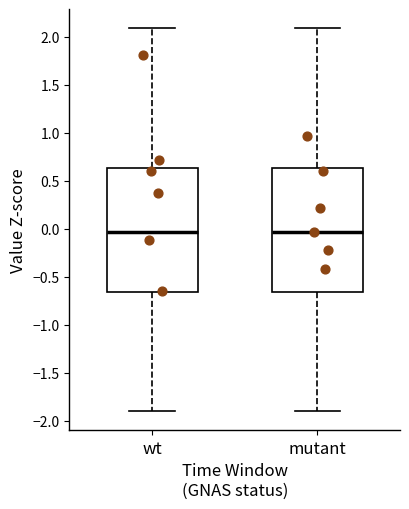

Where does the lower whisker of the box for wt end on the y-axis? The values are not printed on the chart, so give them approximately, as read against the axis.

-1.90